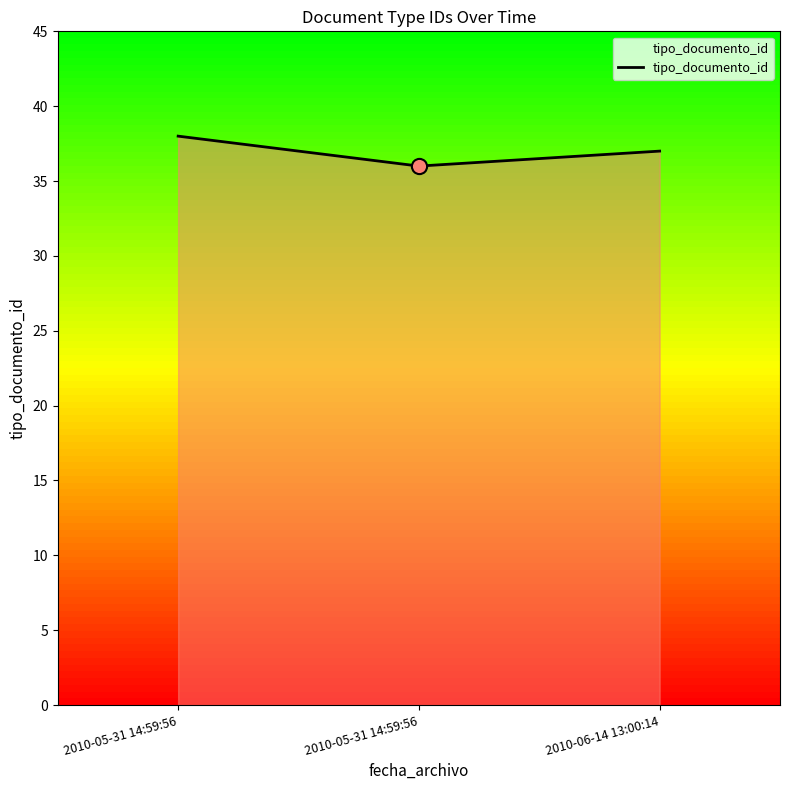

Which has a higher value, 2010-05-31 14:59:56 or 2010-06-14 13:00:14?

2010-05-31 14:59:56